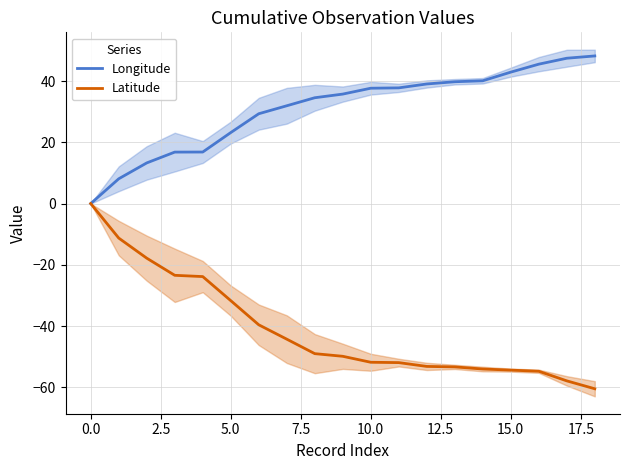

True or false: Latitude and Longitude intersect in this chart.

False